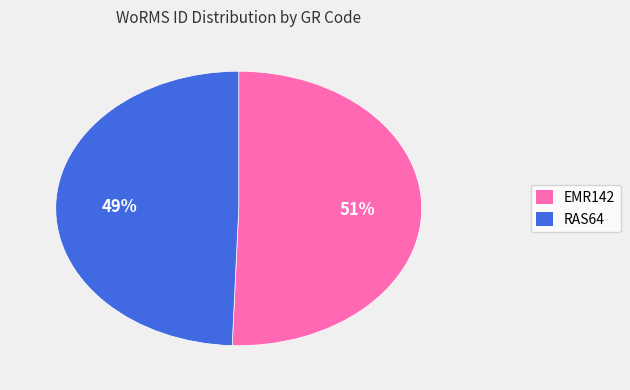

Count the number of slices in the pie.

2